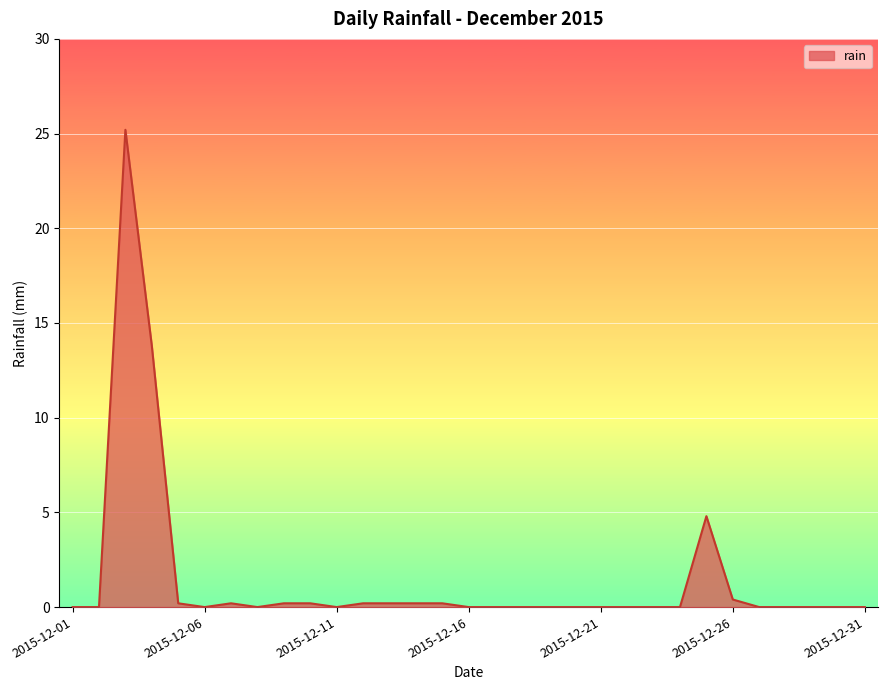

Does the chart have visible grid lines?

Yes